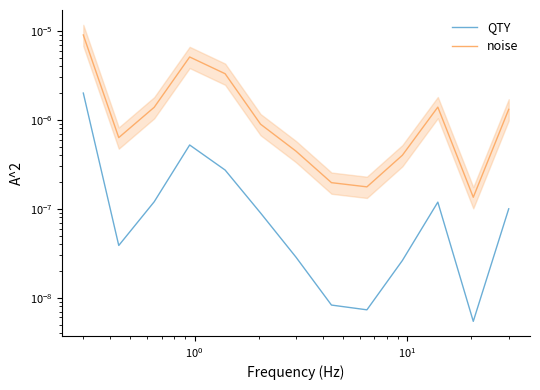

Does the chart display data point markers on the line(s)?

No